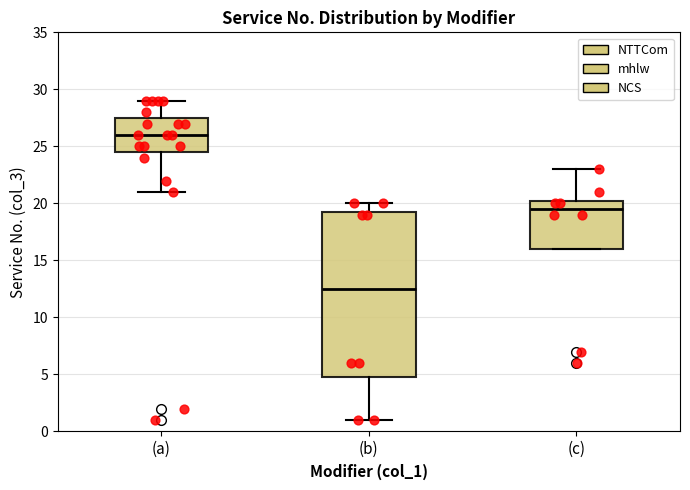

Which box has the highest median line?

(a)